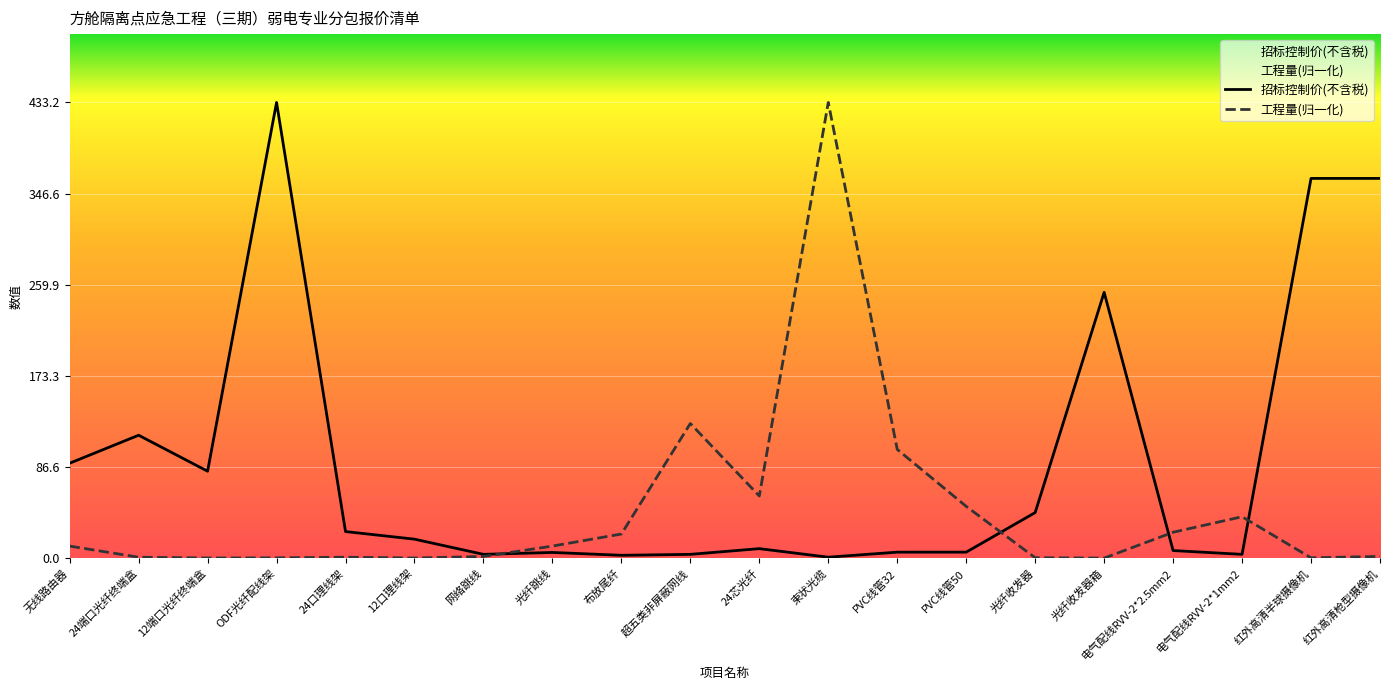

How many interior local valleys does the 招标控制价(不含税) series have?

5